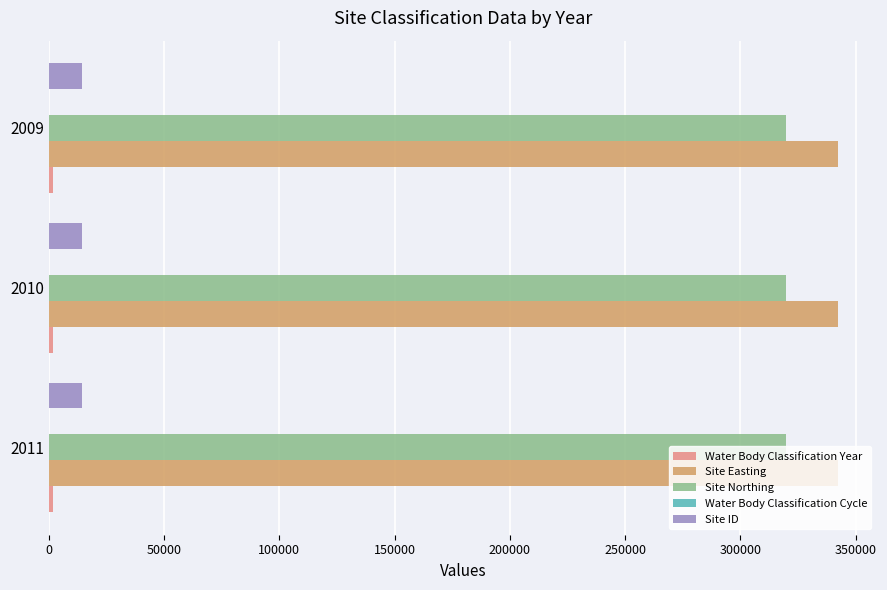

Which series has the largest total across all categories?

Site Easting